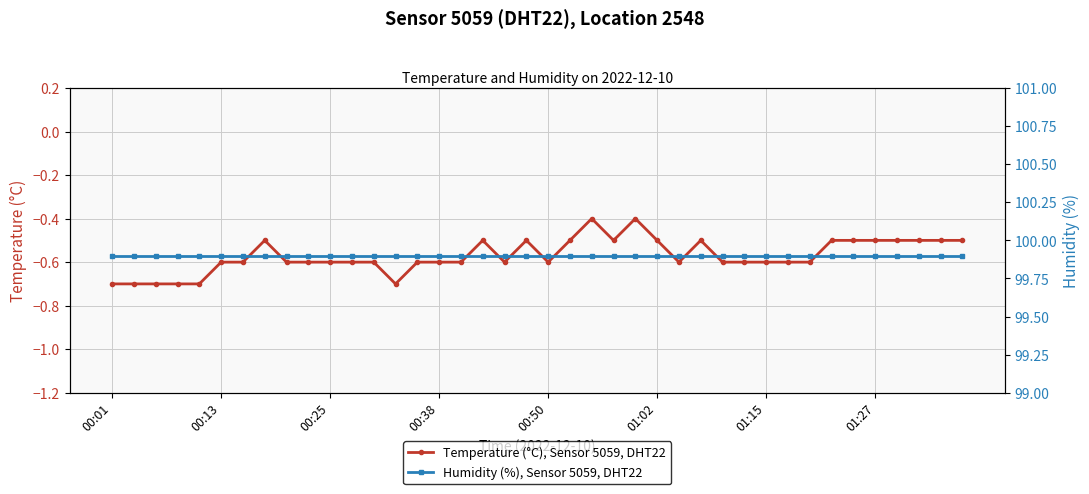

The Humidity (%), Sensor 5059, DHT22 series shows 138.9 at 00:01. True or false?

False